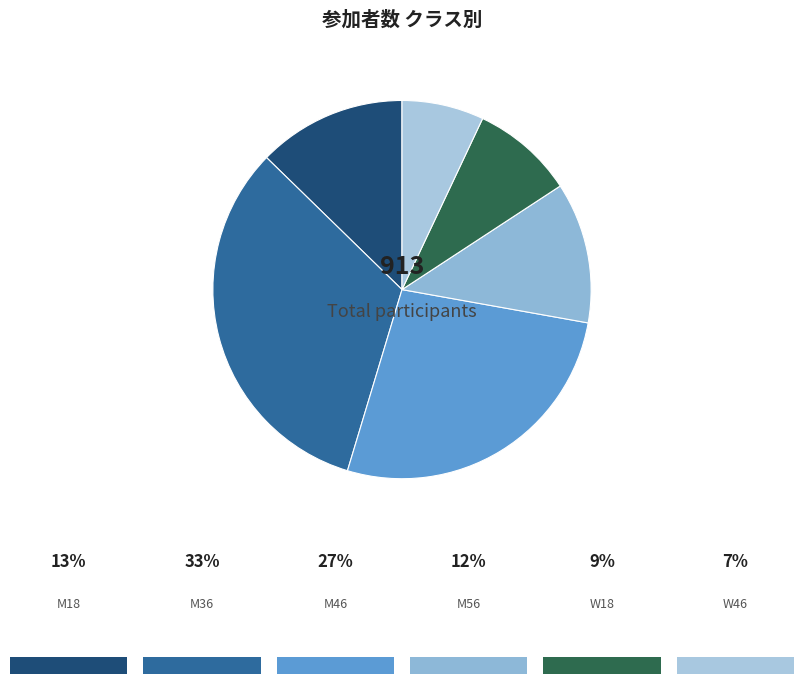

How many segments does this pie chart have?

6